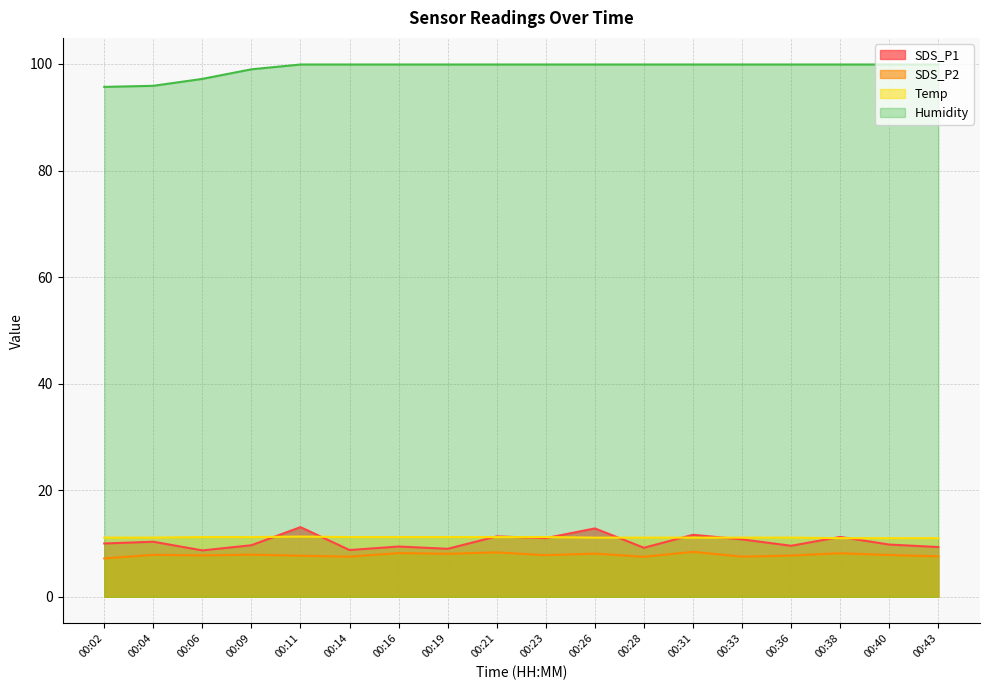

What is the difference between the SDS_P1 values at 00:43 and 00:26?

3.5